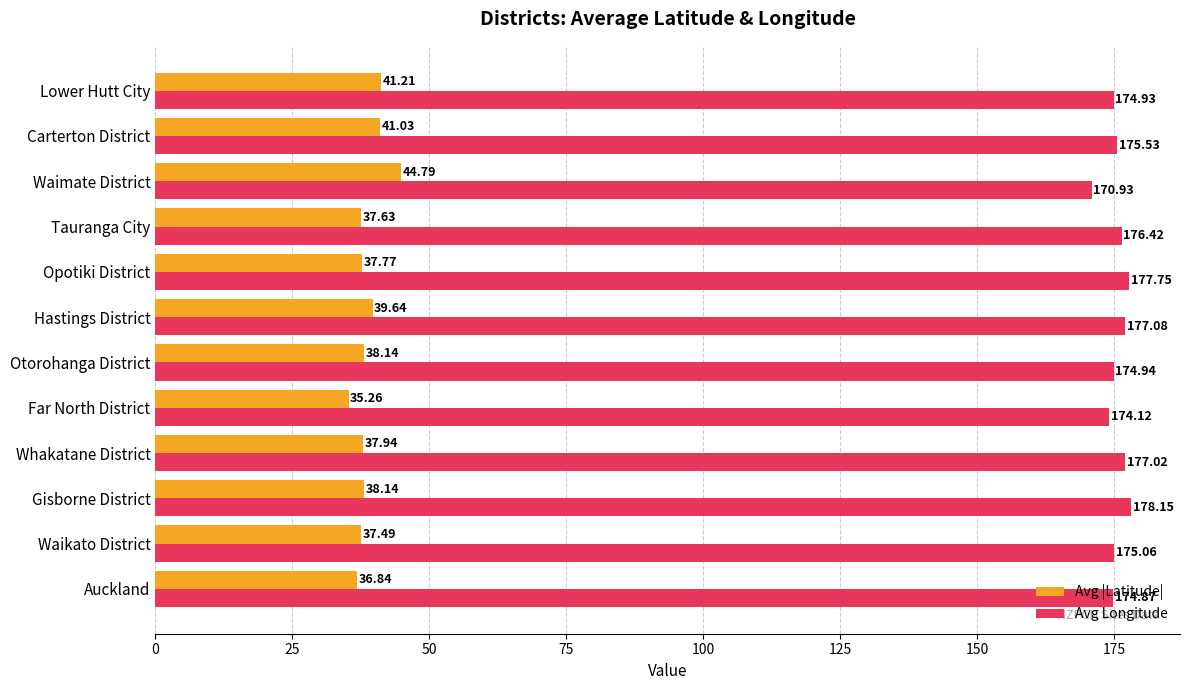

How many data points in Avg |Latitude| are less than 38?

6